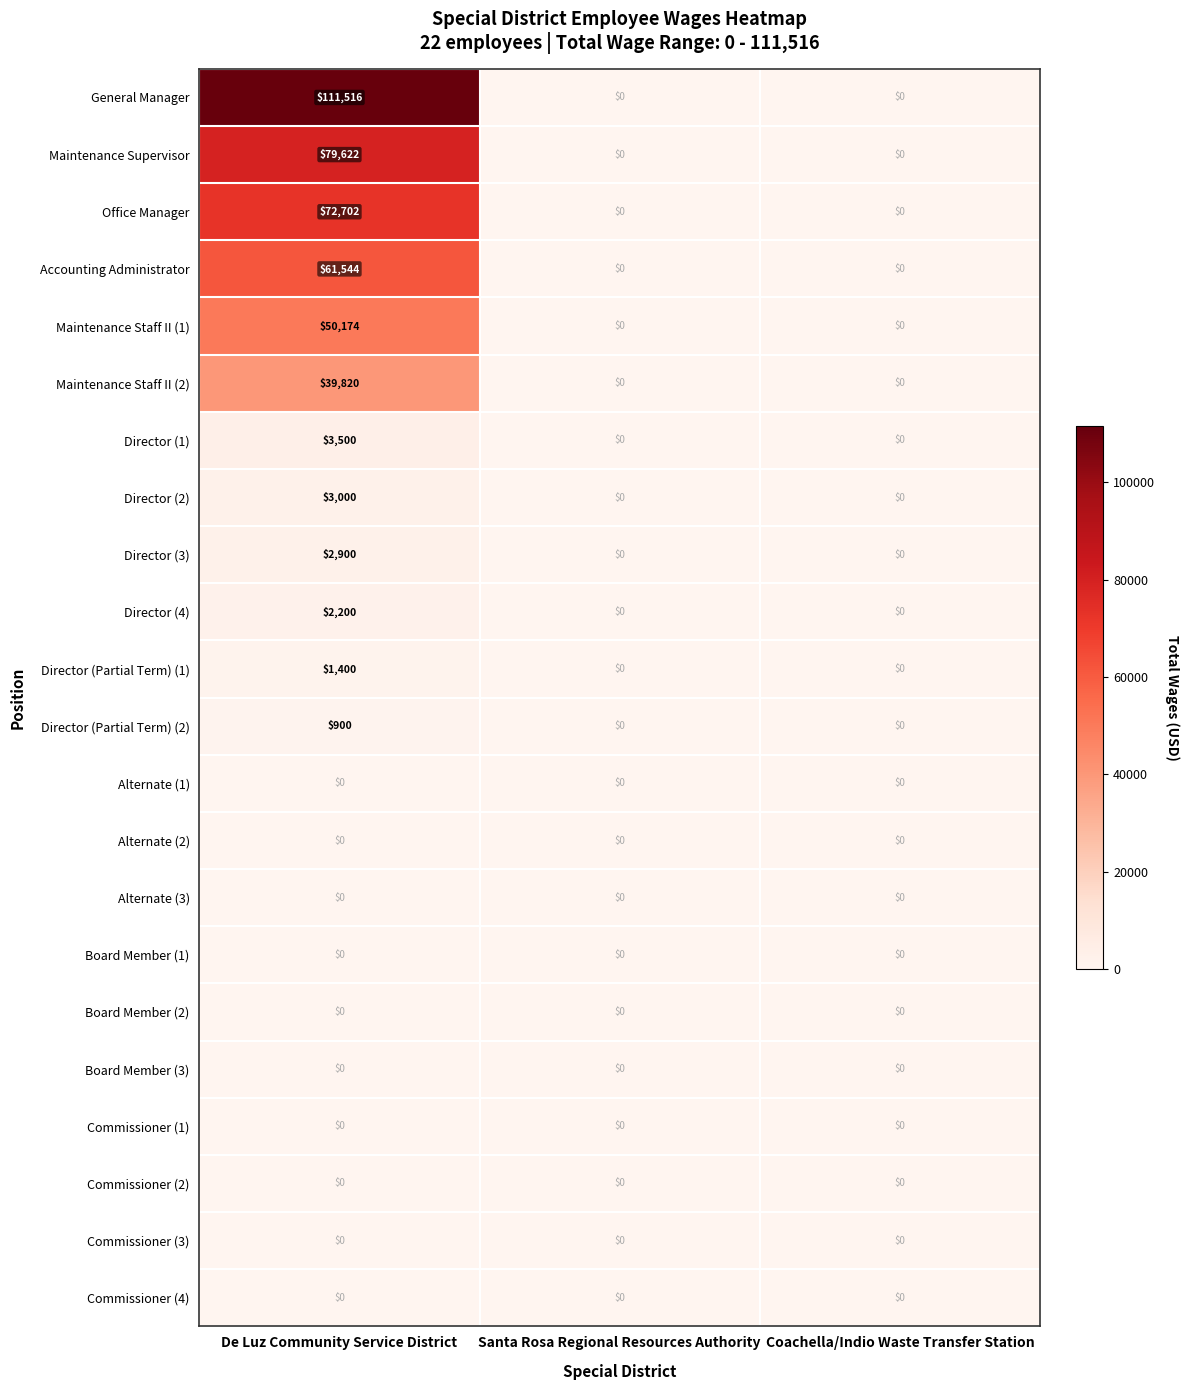

Is it true that General Manager equals 62308 at De Luz Community Service District?

False